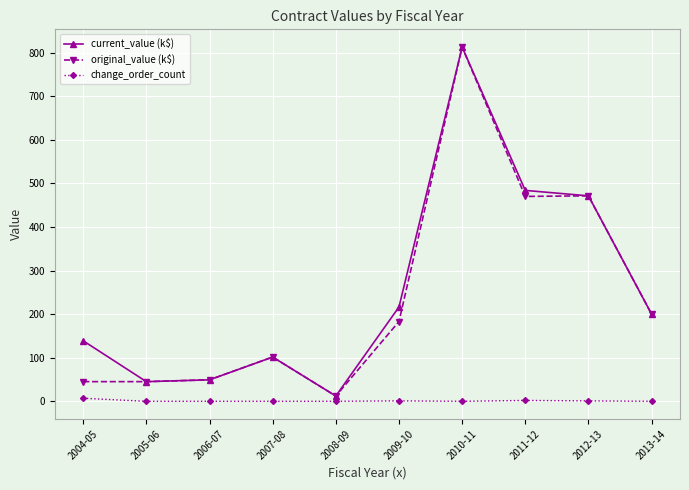

The value of current_value (k$) at 2009-10 is 216.3. True or false?

True